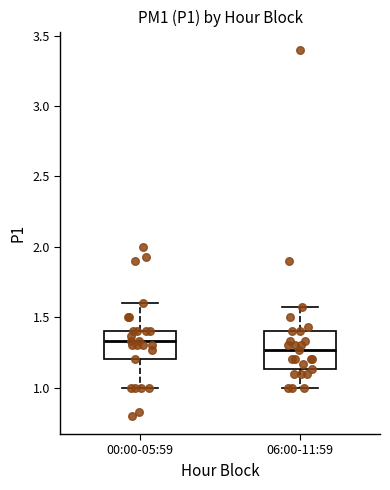

Where is the lower edge of the box for 00:00-05:59 on the y-axis? The values are not printed on the chart, so give them approximately, as read against the axis.

1.20